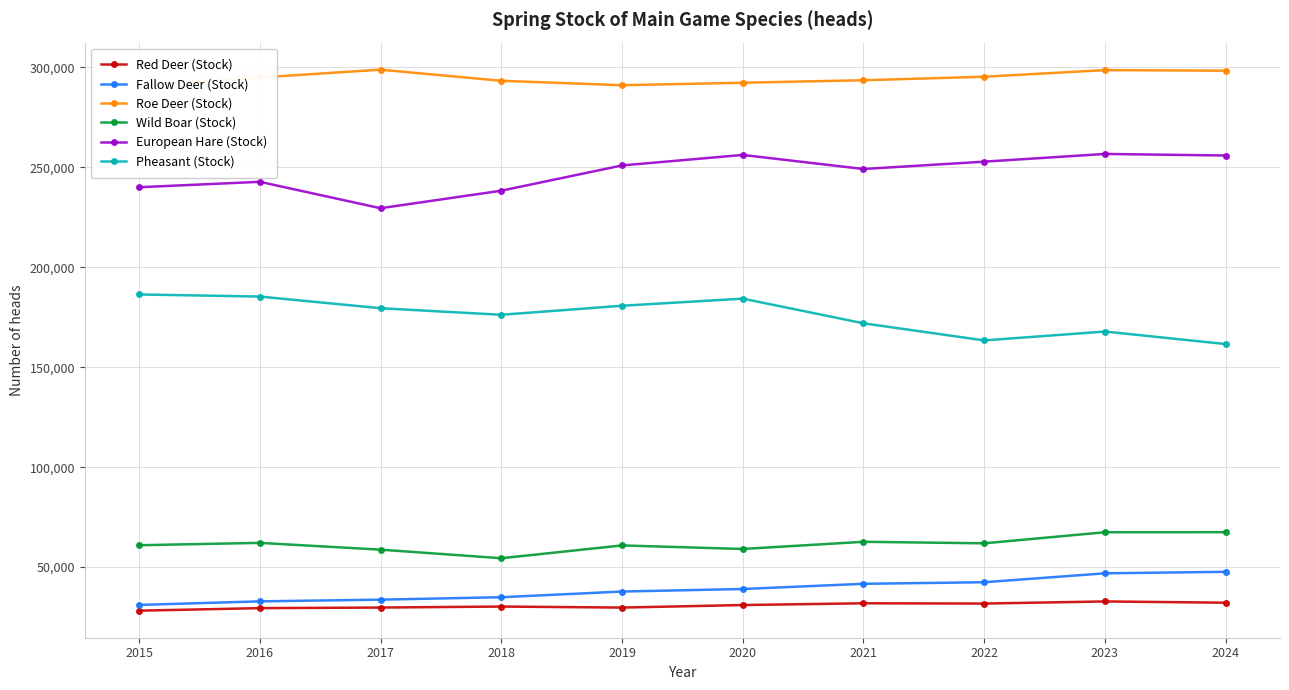

What value does the Pheasant (Stock) series have at 2020?

184316